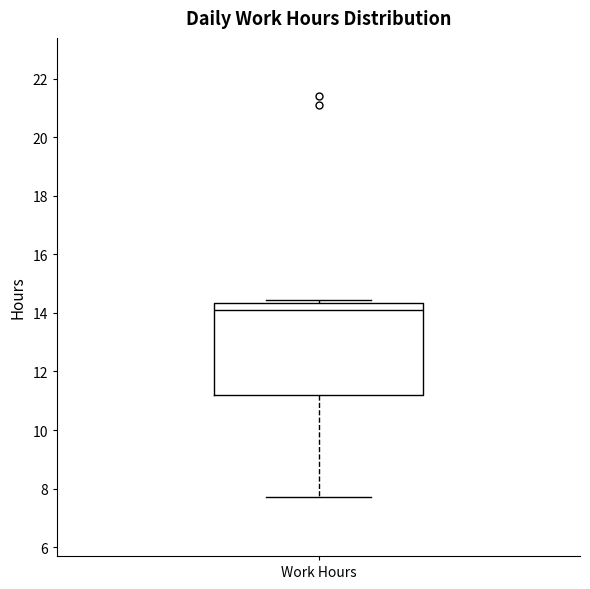

Where does the lower whisker of the box for Work Hours end on the y-axis? The values are not printed on the chart, so give them approximately, as read against the axis.

7.8